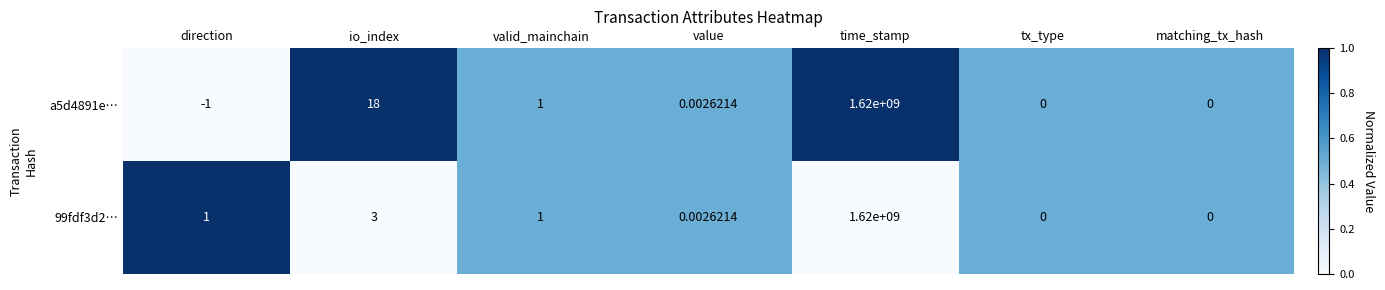

Where does the a5d4891e… series first go above 0?

io_index